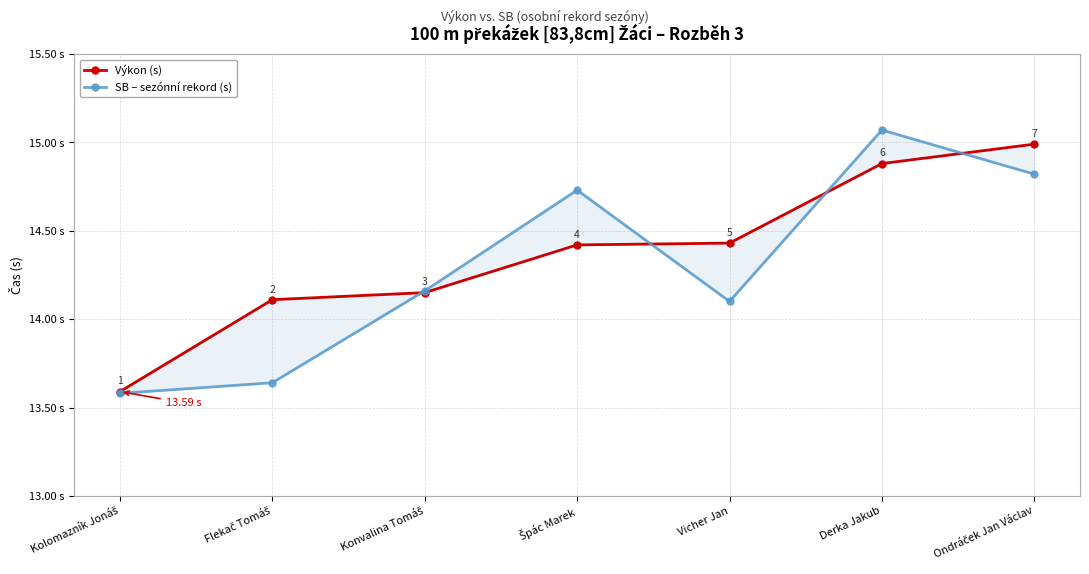

How many lines are shown in the chart?

2